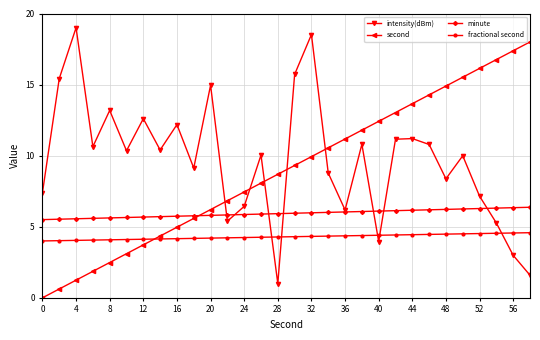

In intensity(dBm), how many points are lower than both neighbors (excluding endpoints)?

9